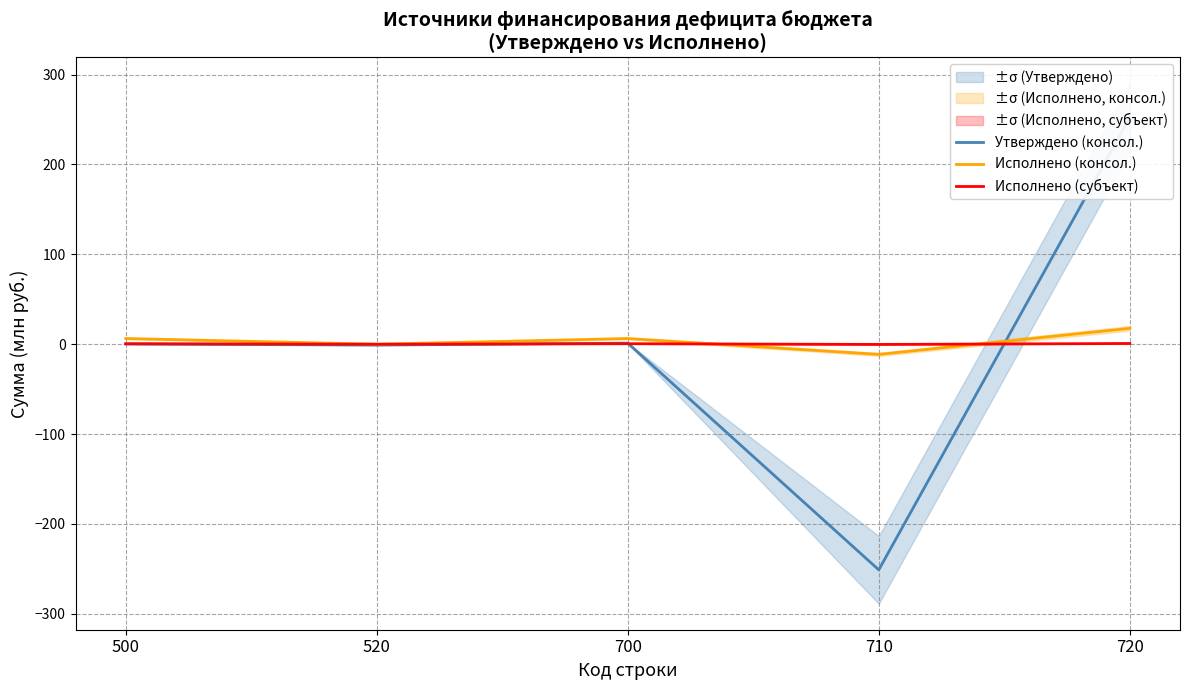

The value of Исполнено (субъект) at 700 is 0.6. True or false?

True